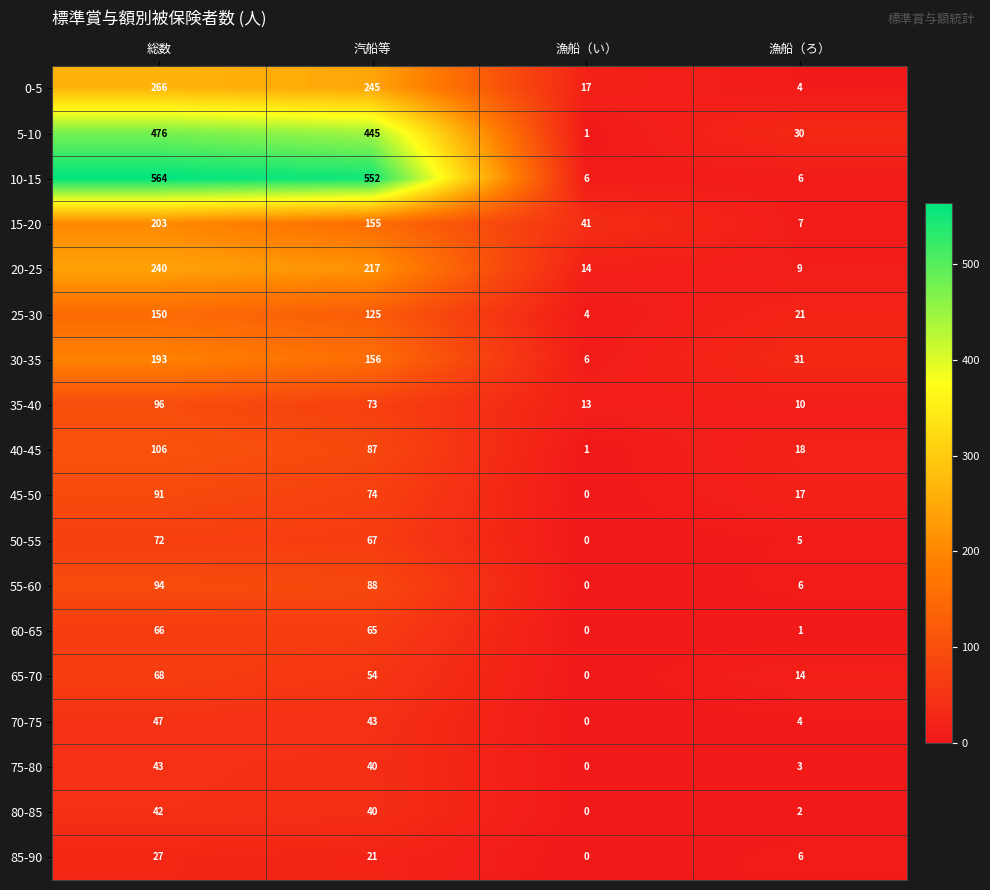

True or false: 10-15 has a value of 117 at 汽船等.

False